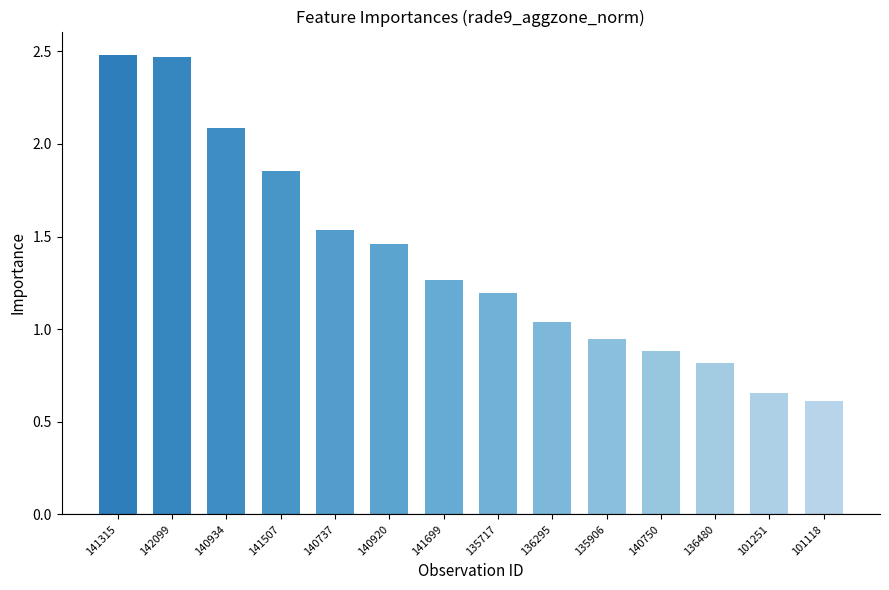

What is the minimum value shown in the chart?

0.6